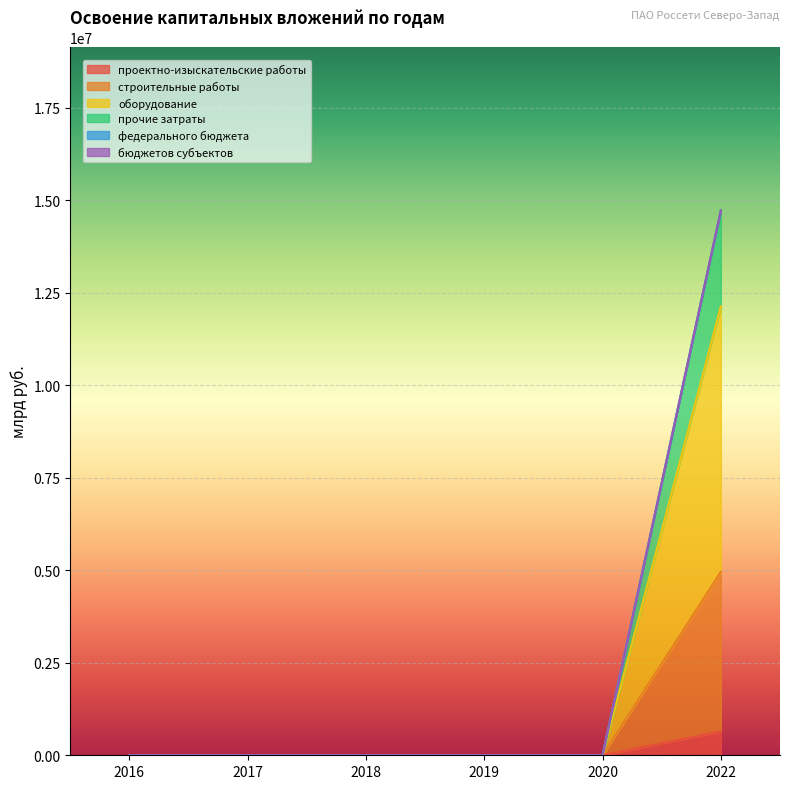

What is the difference between the проектно-изыскательские работы values at 2022 and 2020?

644874.2